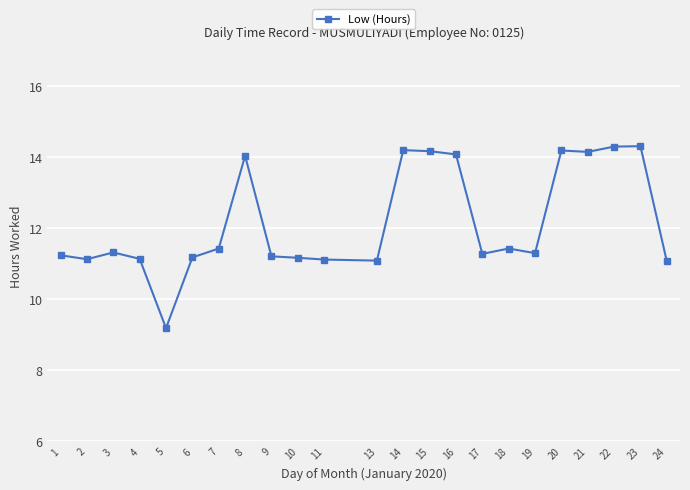

What is the value of the 17th point from the left?

11.4